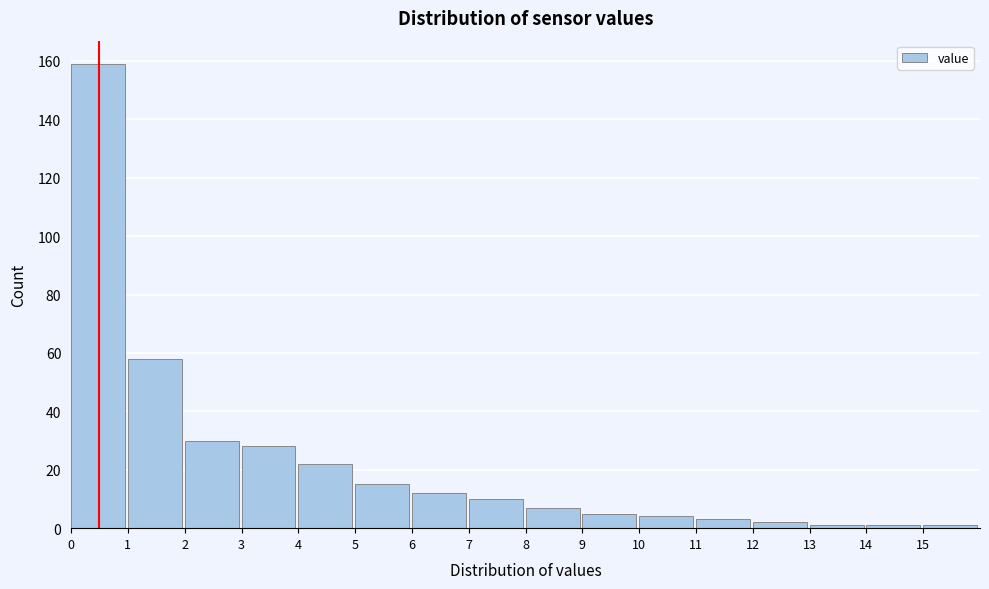

Reading left to right, transcribe this chart: for each bar, give the range it covers on the x-axis and its height. The values are not printed on the chart, so give them approximately, as read against the axis.

0 to 1: 160
1 to 2: 58
2 to 3: 30
3 to 4: 28
4 to 5: 22
5 to 6: 16
6 to 7: 12
7 to 8: 10
8 to 9: 8
9 to 10: 6
10 to 11: 4
11 to 12: 4
12 to 13: 2
13 to 14: under 2
14 to 15: under 2
15 to 16: under 2